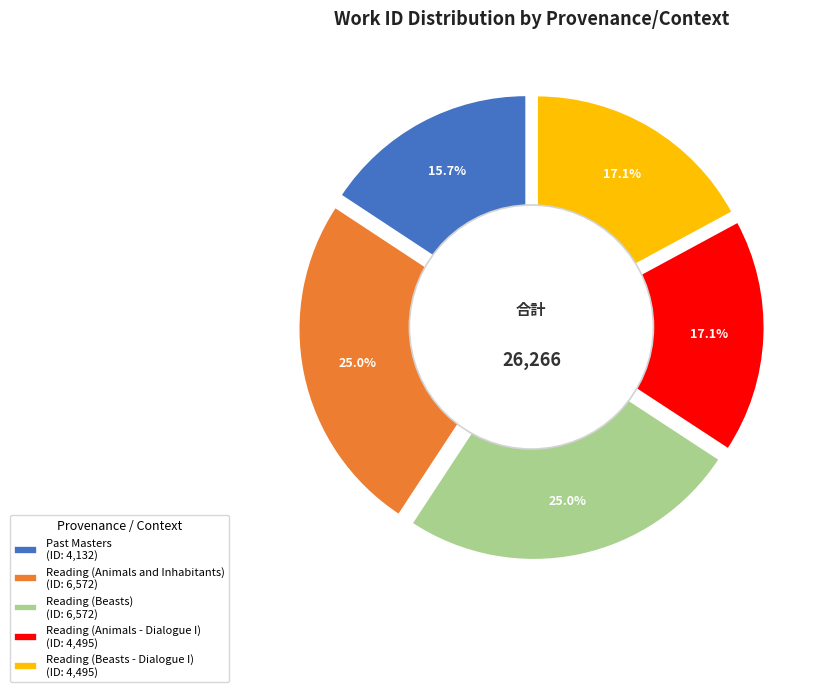

Does Reading (Animals and Inhabitants) represent more than half of the total?

No